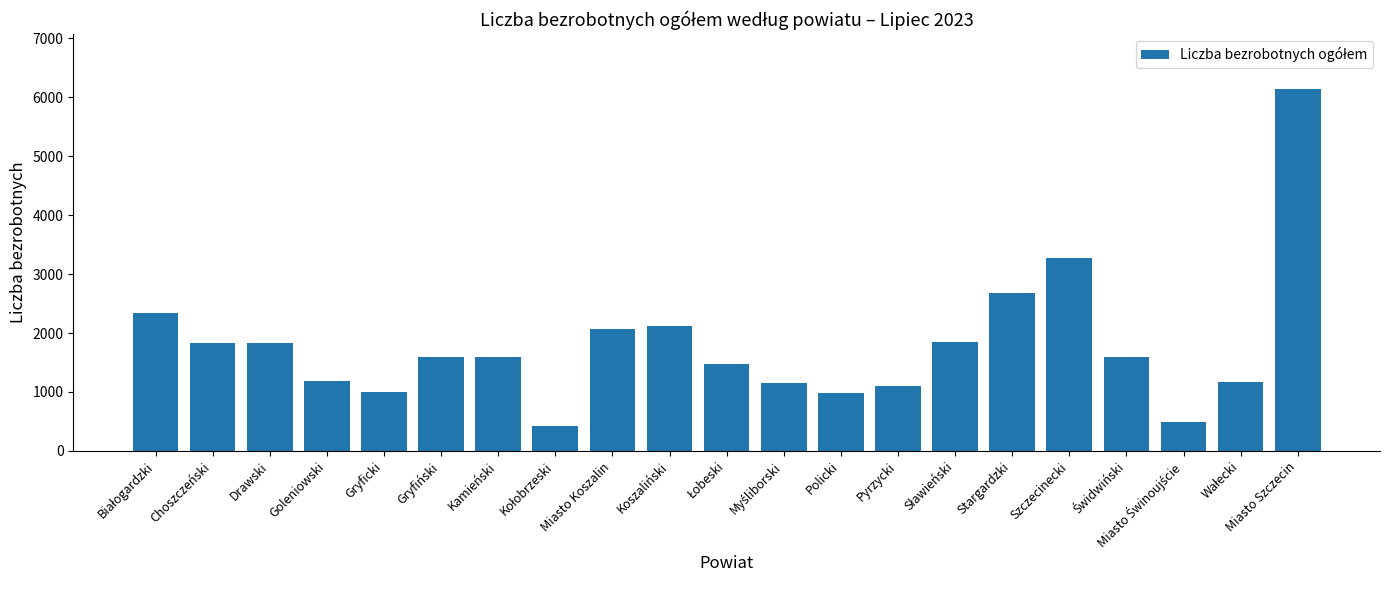

What is the greatest value displayed?

6145